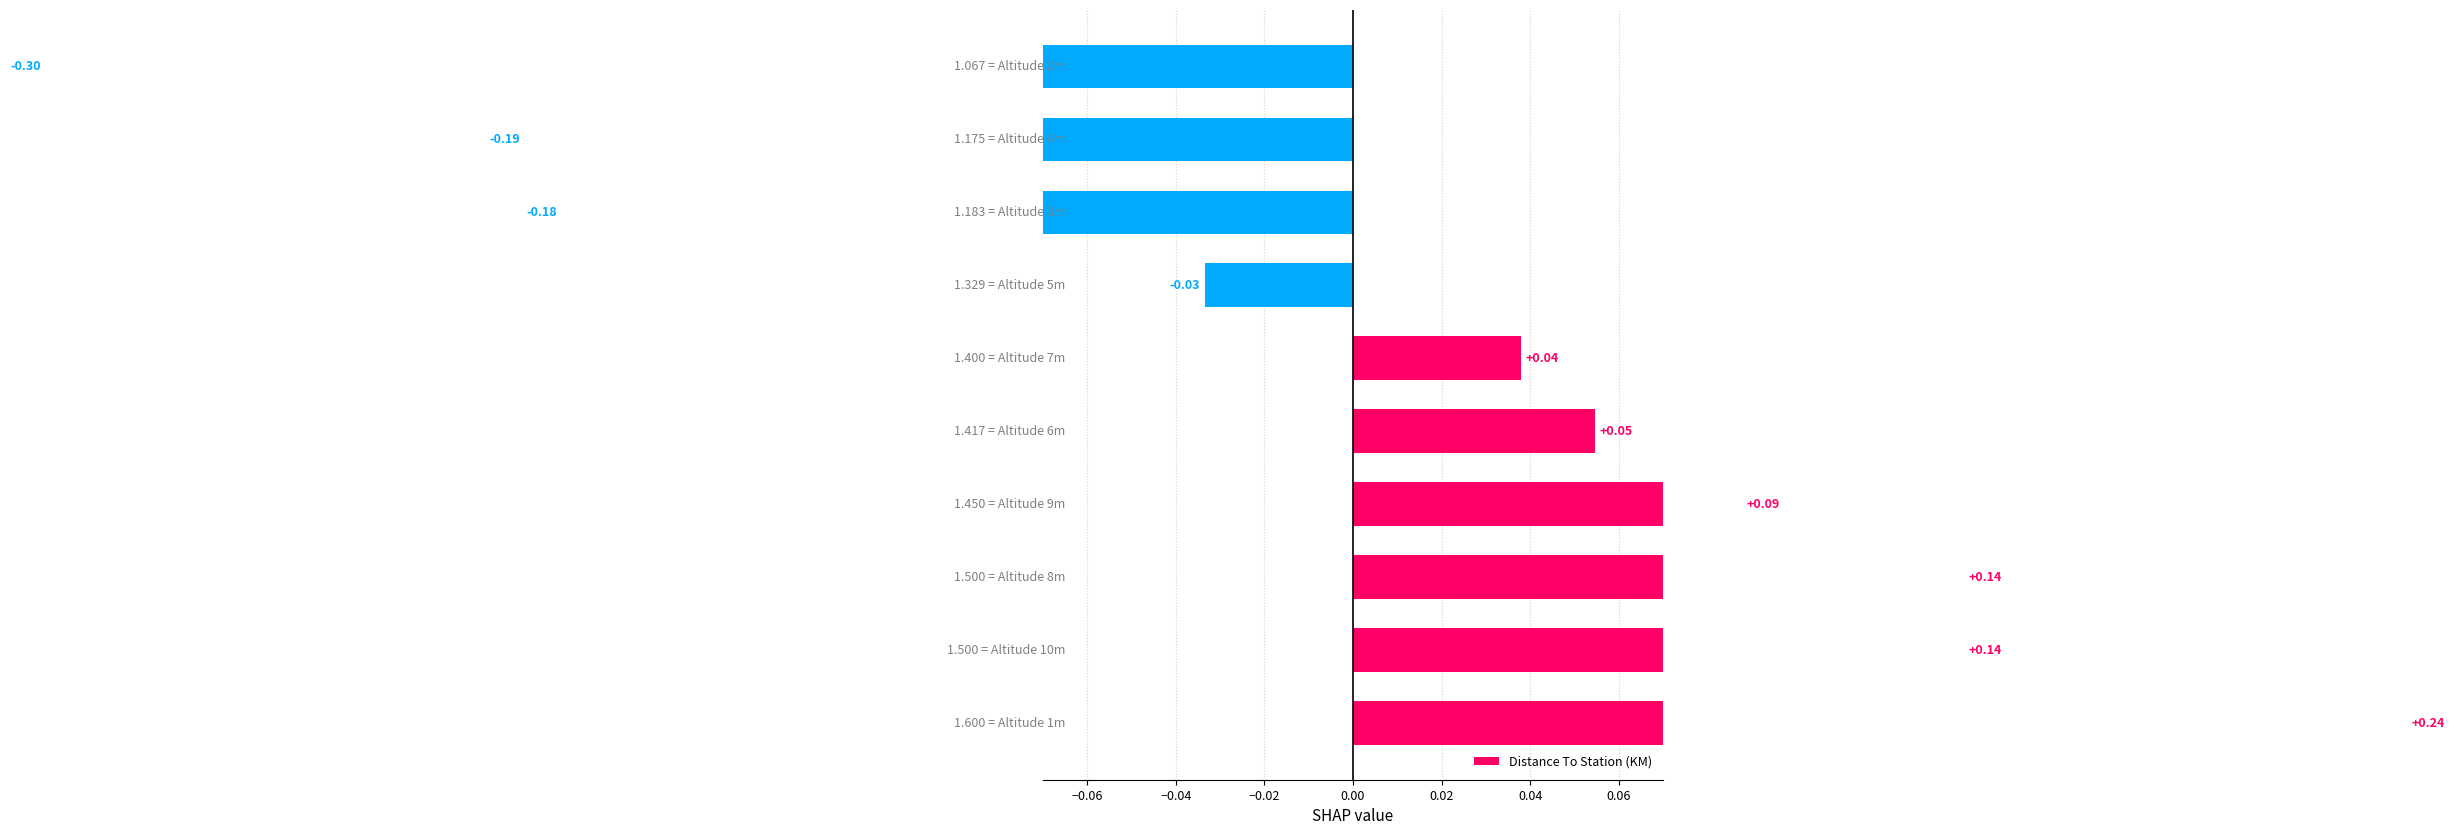

How many bars are there in total?

10